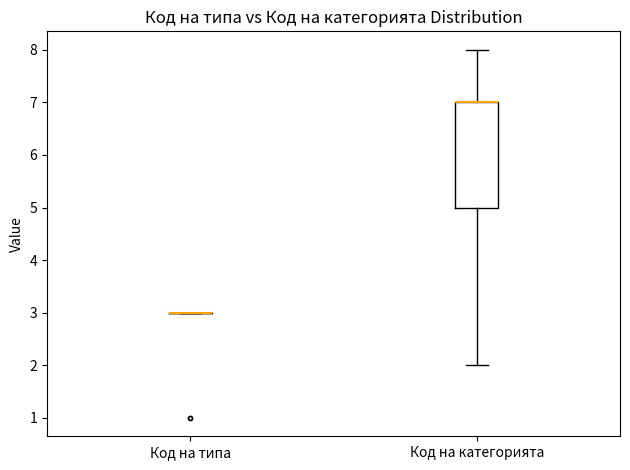

Reading left to right, read every box against the y-axis: the position of its median line, the range the box covers, and the ends of its whiskers. The values are not printed on the chart, so give them approximately, as read against the axis.

Код на типа: box collapsed to a line at 3, whiskers 3 to 3
Код на категорията: median 7 (drawn on the box's upper edge), box 5 to 7, whiskers 2 to 8